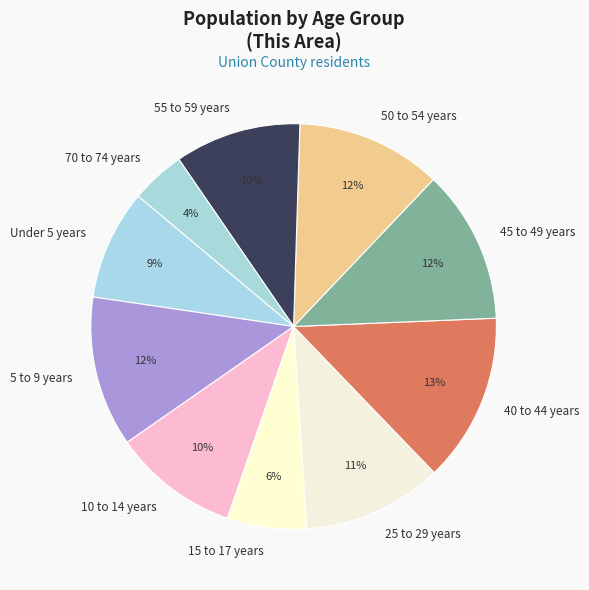

To the nearest percent, what portion does 50 to 54 years represent?

12%